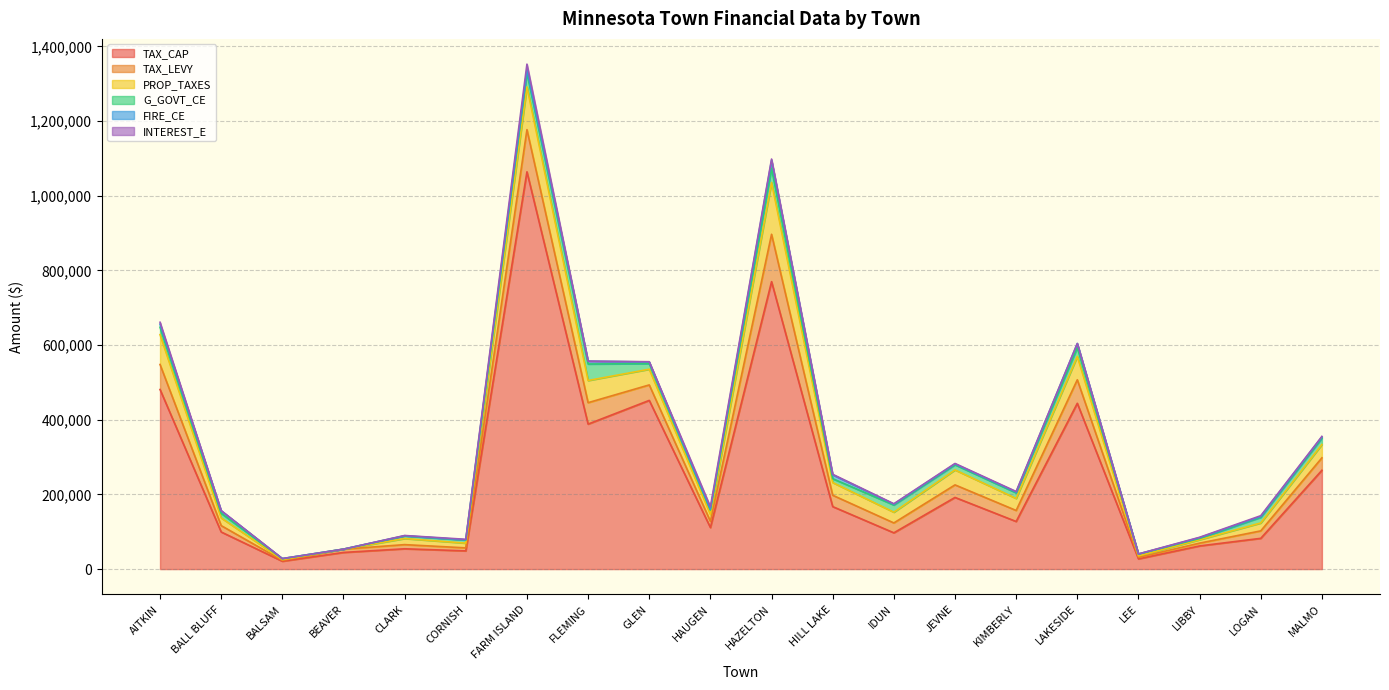

True or false: FIRE_CE and TAX_CAP cross at least once.

False